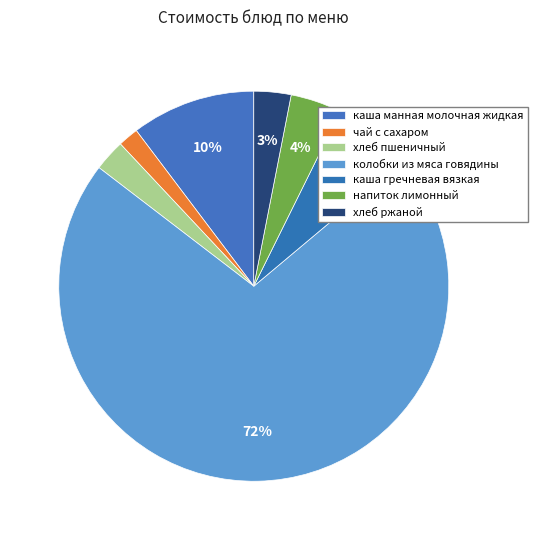

What is the ratio of the value at чай с сахаром to the value at хлеб пшеничный?

0.7